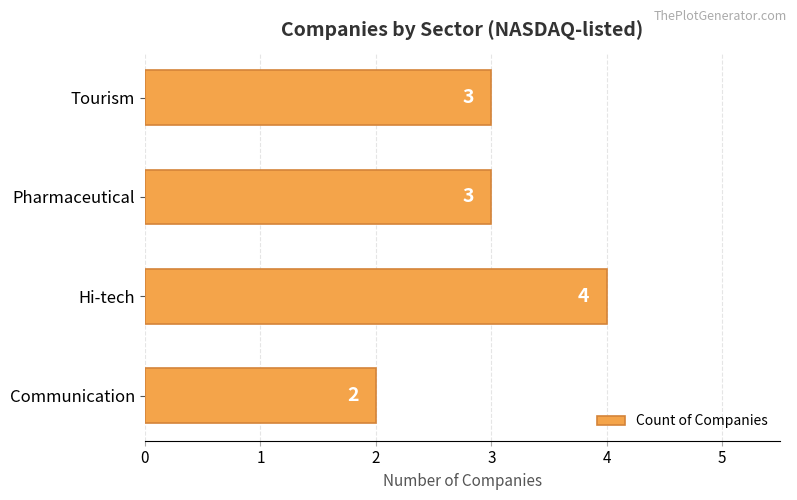

What is the average value?

3